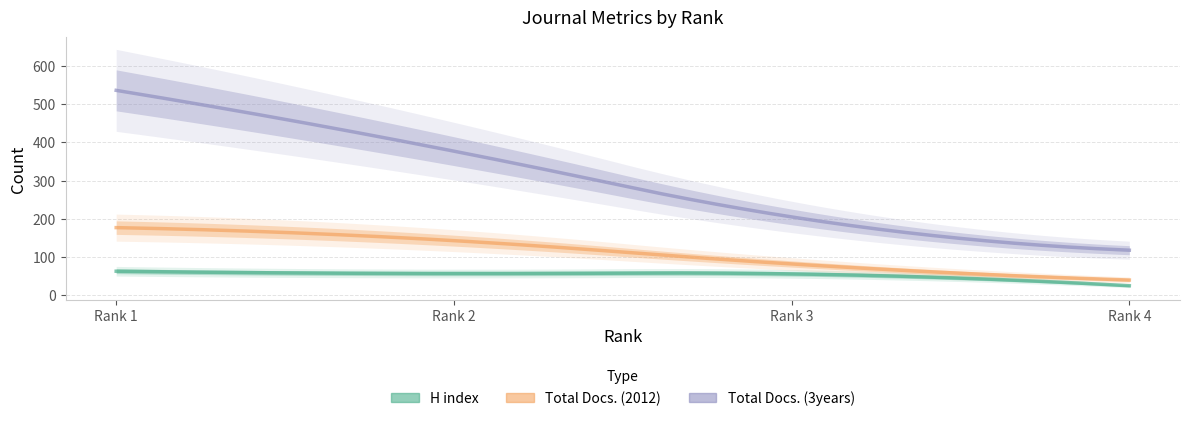

What are all the series names shown in the legend?

H index, Total Docs. (2012), Total Docs. (3years)